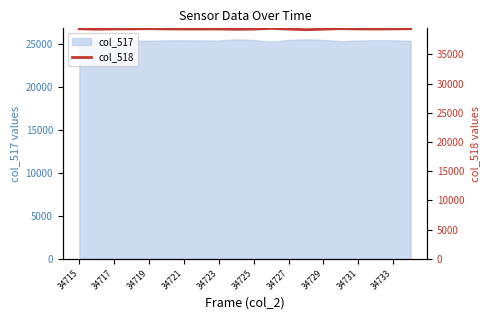

True or false: col_517 has a value of 25391 at 34719.

True